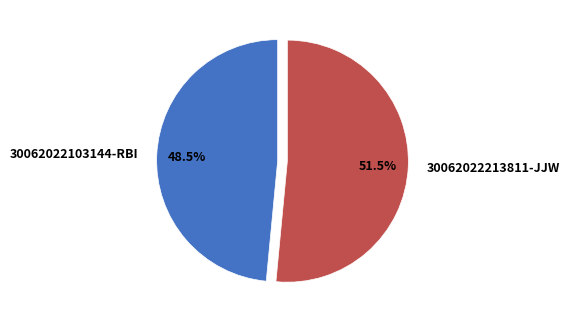

Rank the categories by value from highest to lowest.

30062022213811-JJW, 30062022103144-RBI